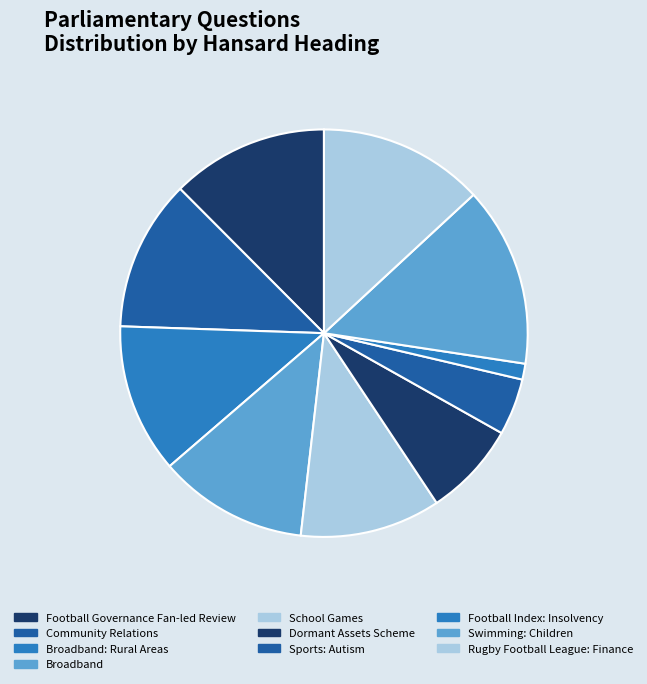

The Broadband: Rural Areas slice represents 12% of the pie. True or false?

True